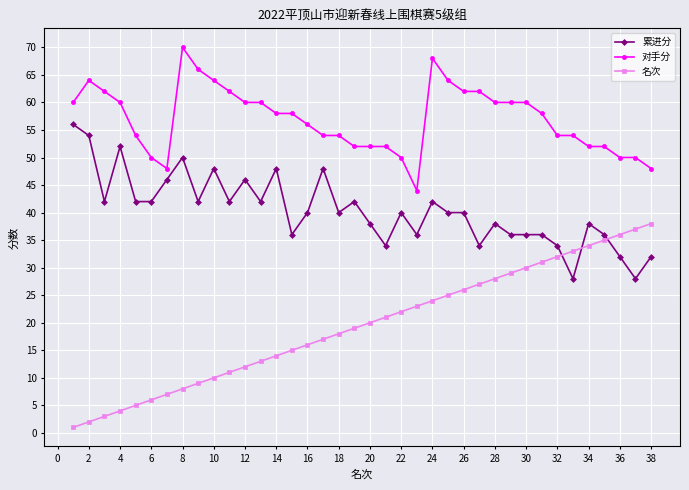

What is the difference between the maximum and minimum values in the 对手分 series?

26